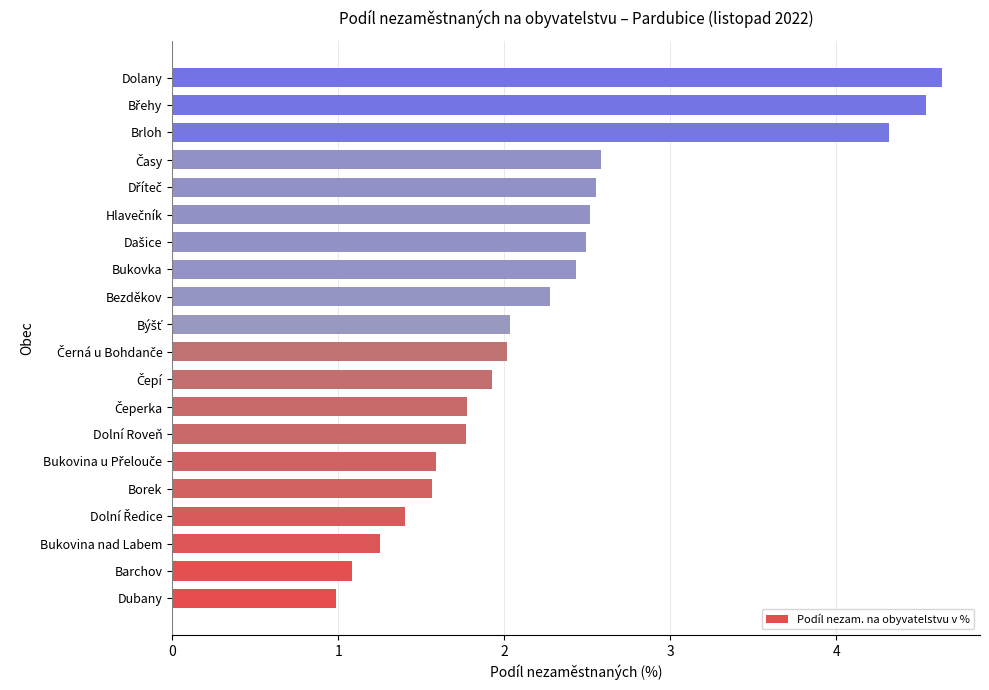

What is the sum of all values?

45.7